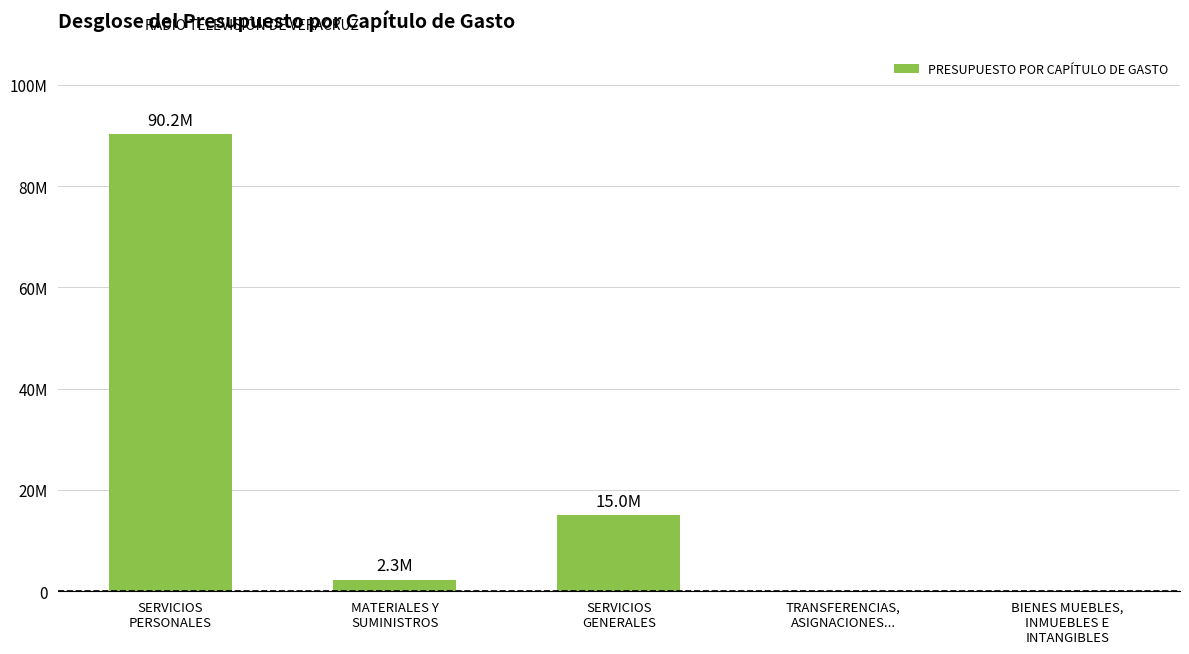

Is it true that the value at MATERIALES Y
SUMINISTROS is 2252543?

True